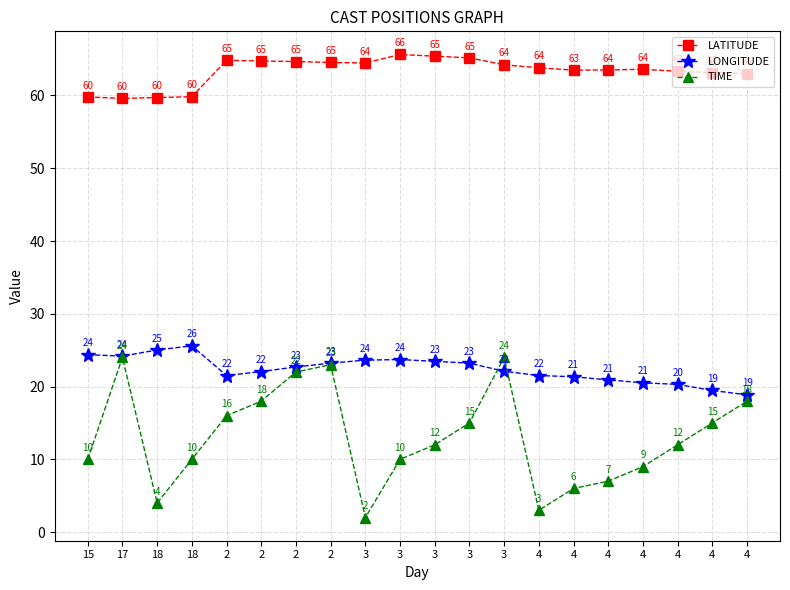

What are all the series names shown in the legend?

LATITUDE, LONGITUDE, TIME